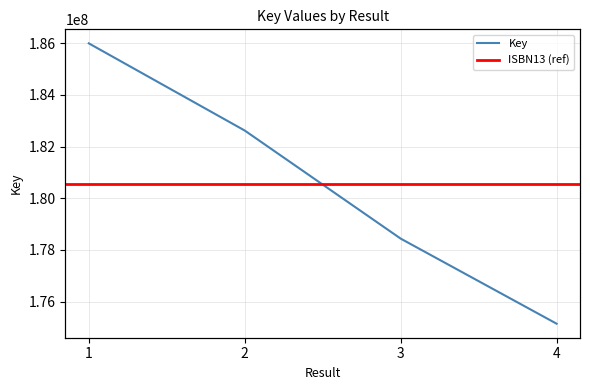

What is the sum of the values at 3 and 2?

361057367